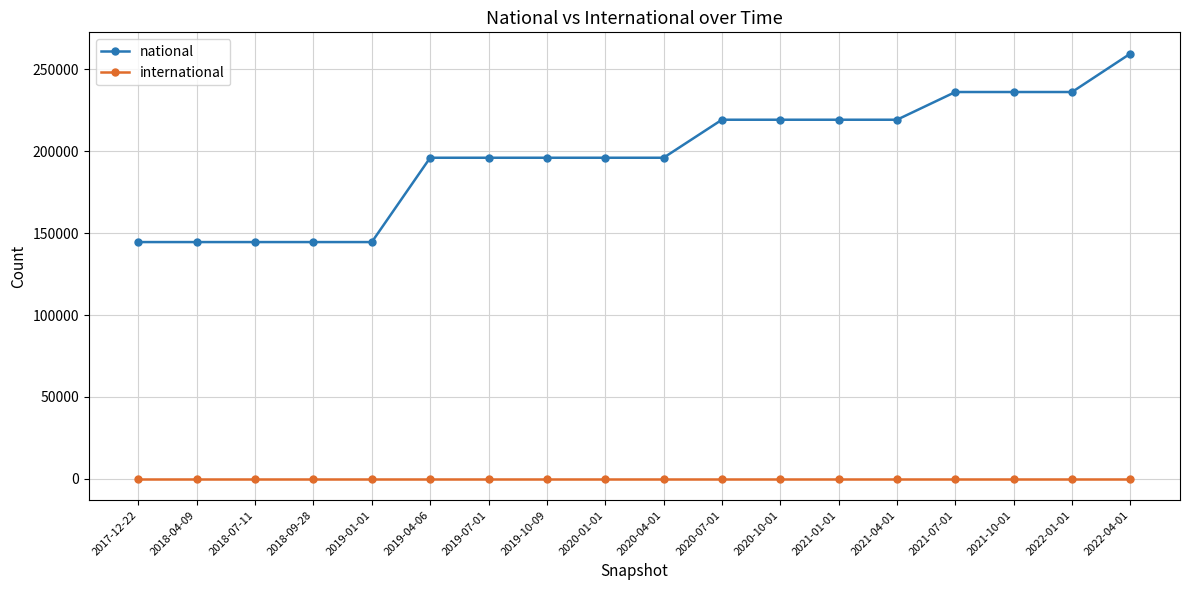

What are all the series names shown in the legend?

national, international